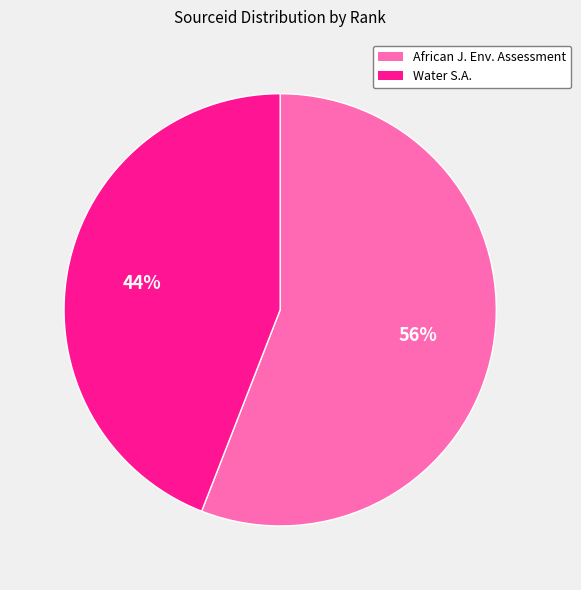

Does any single category account for the majority?

Yes